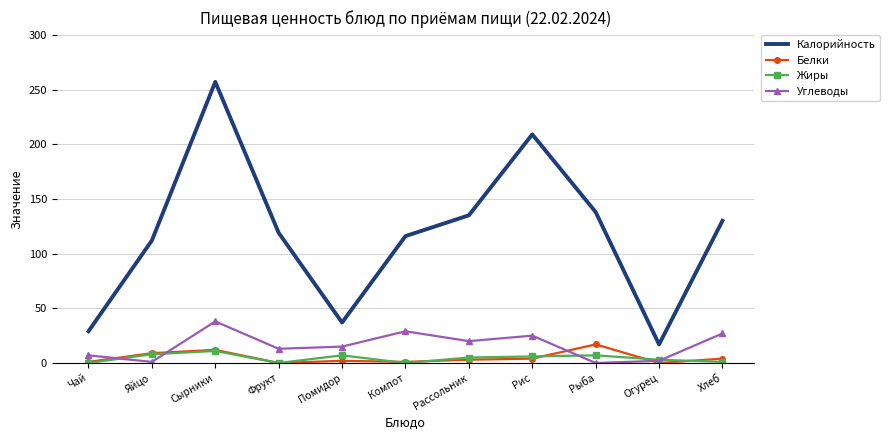

What is the maximum value for Калорийность?

257